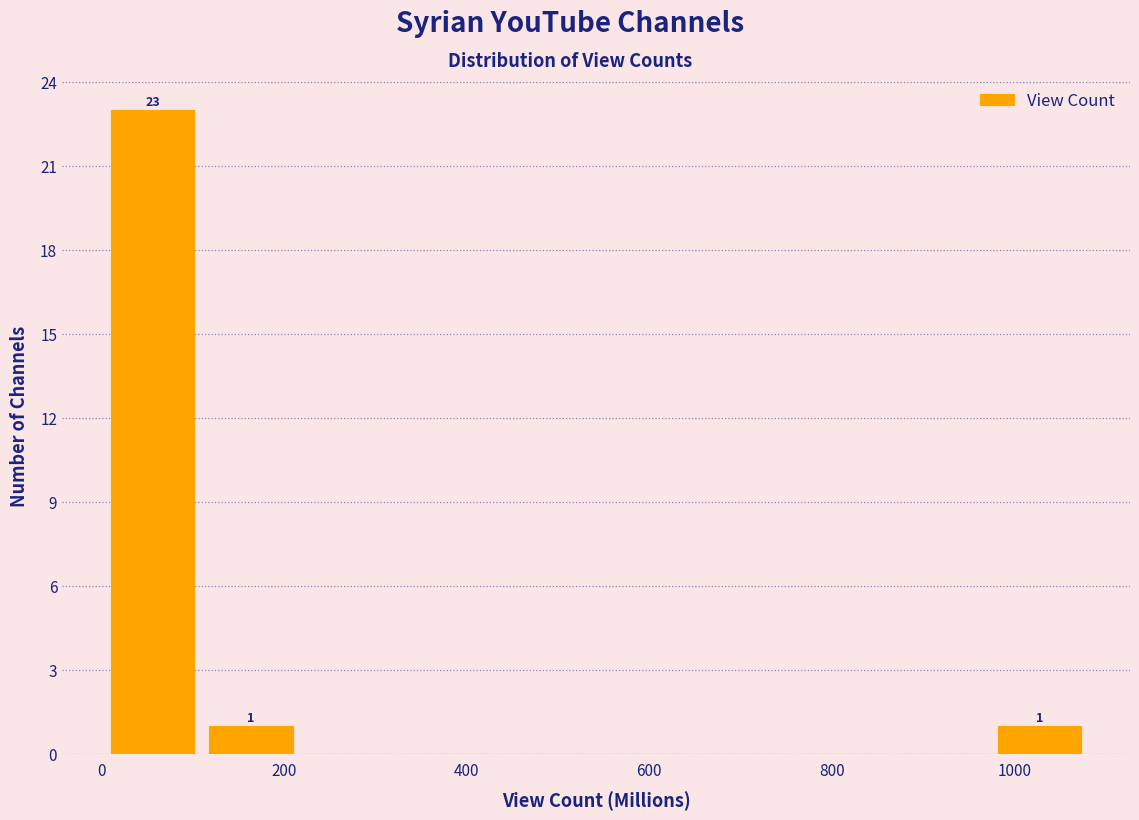

Over which range of the x-axis is the bar tallest?

0 to 100